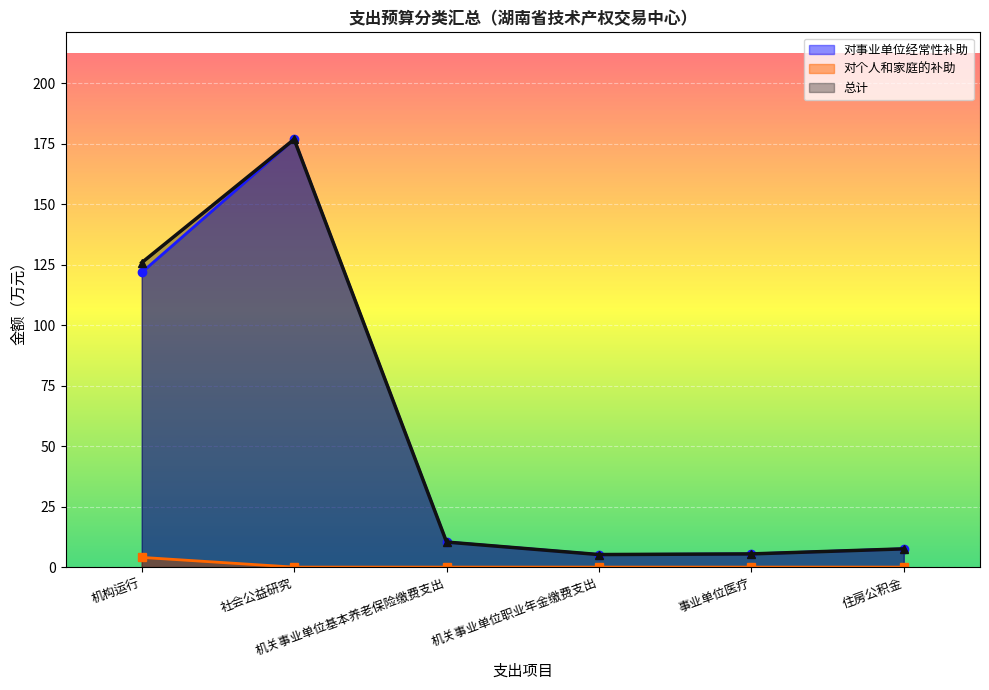

How many series are shown in this chart?

3